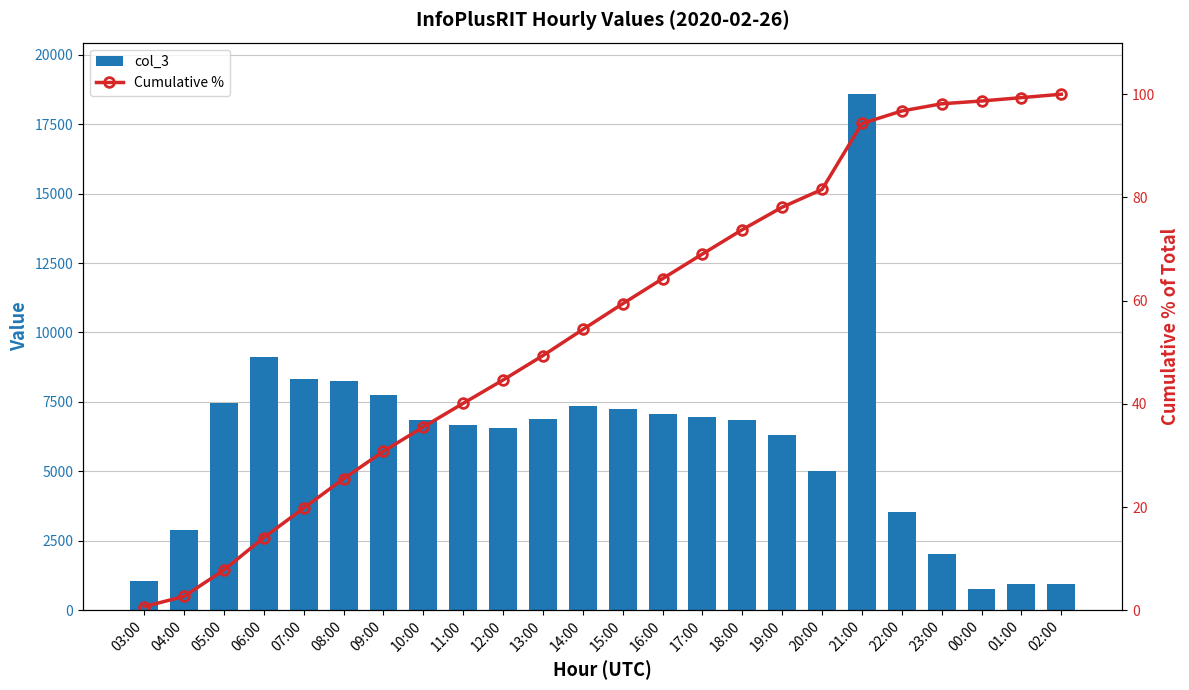

Between 04:00 and 15:00, which is larger?

15:00